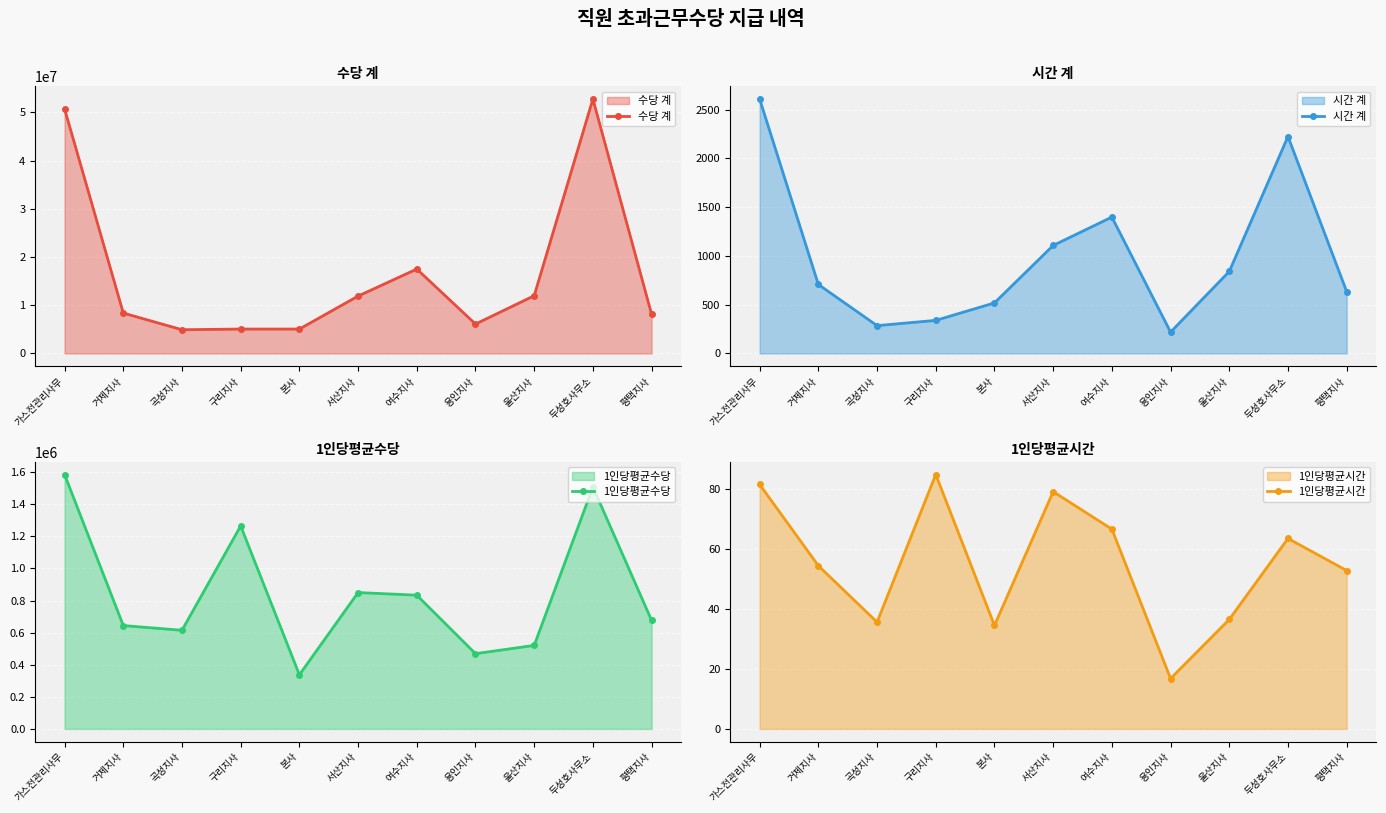

The 시간 계 series shows 150.6 at 곡성지사. True or false?

False